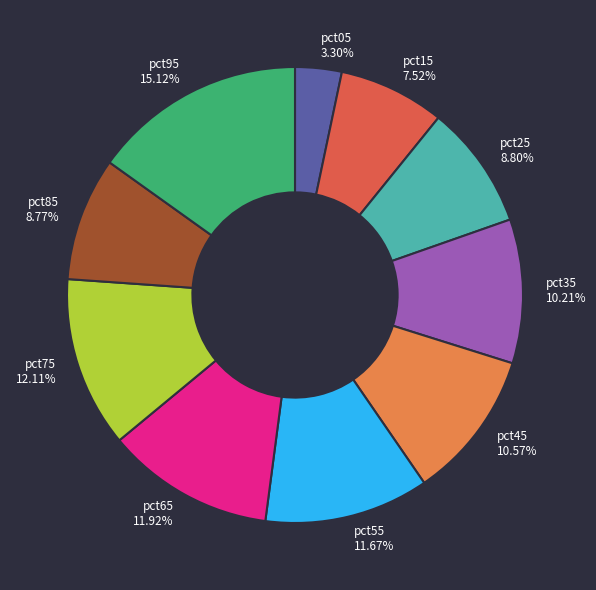

How many segments does this pie chart have?

10